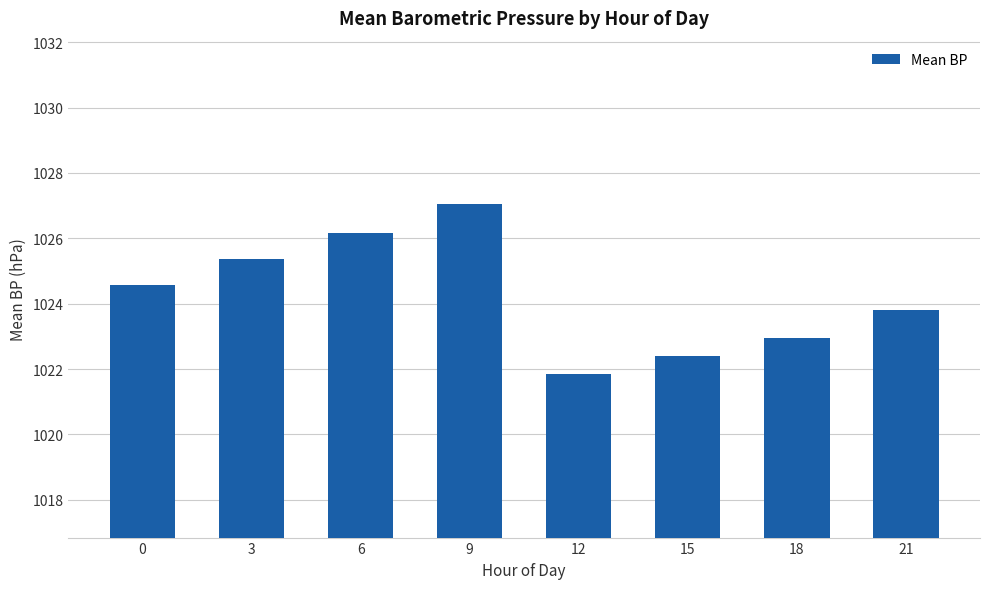

Does the chart contain any negative values?

No